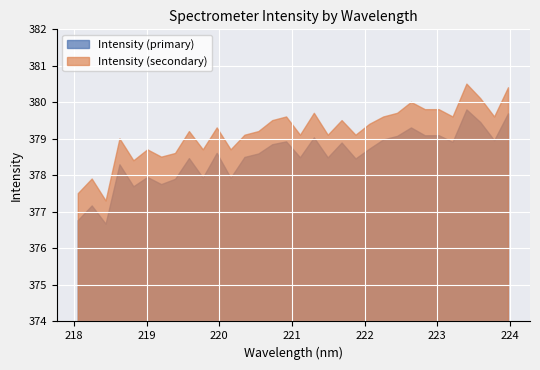

What is the label of the 14th point from the left?

220.5444